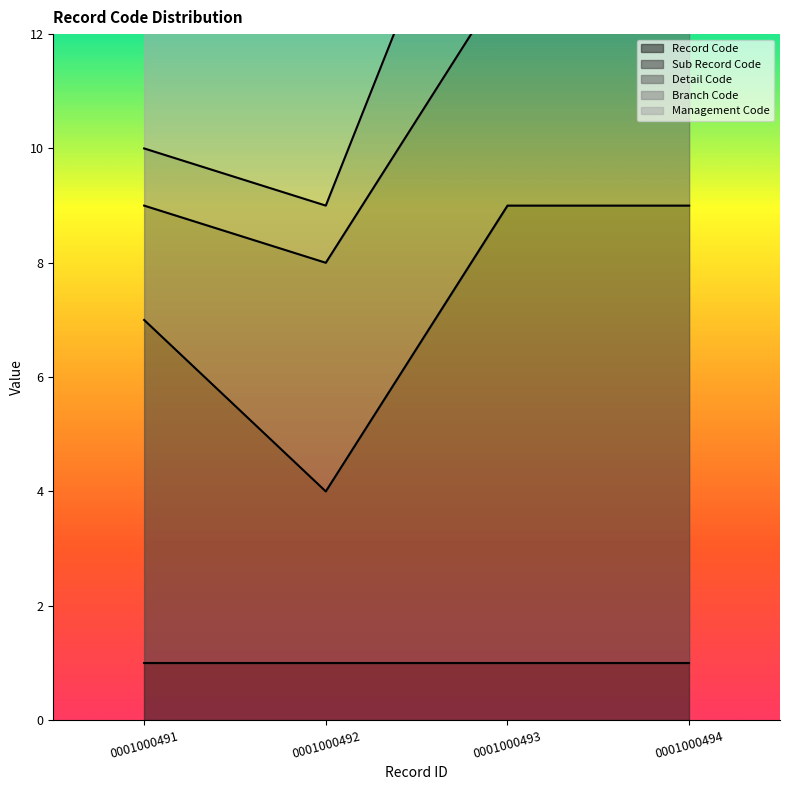

In Sub Record Code, how many points are lower than both neighbors (excluding endpoints)?

1